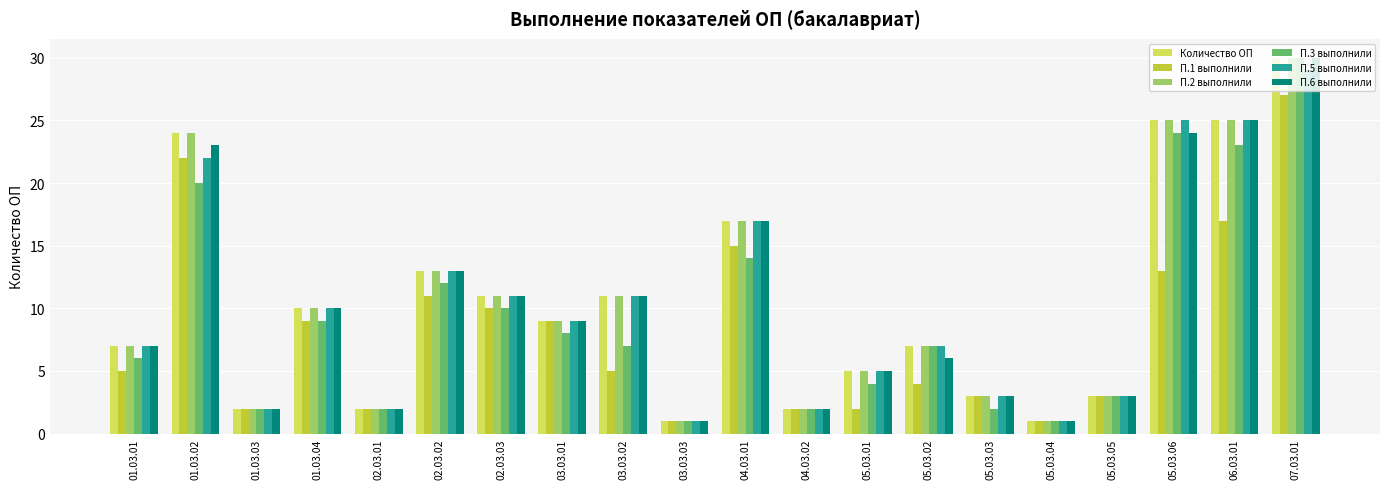

What is the label of the 9th bar from the left?

03.03.02